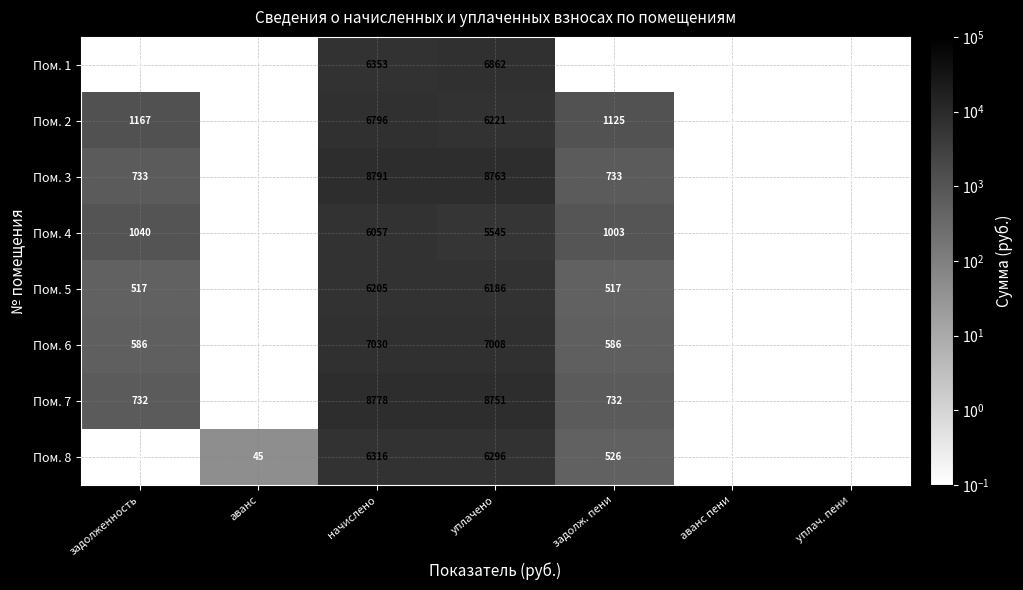

At which category is the sum across all series the highest?

начислено